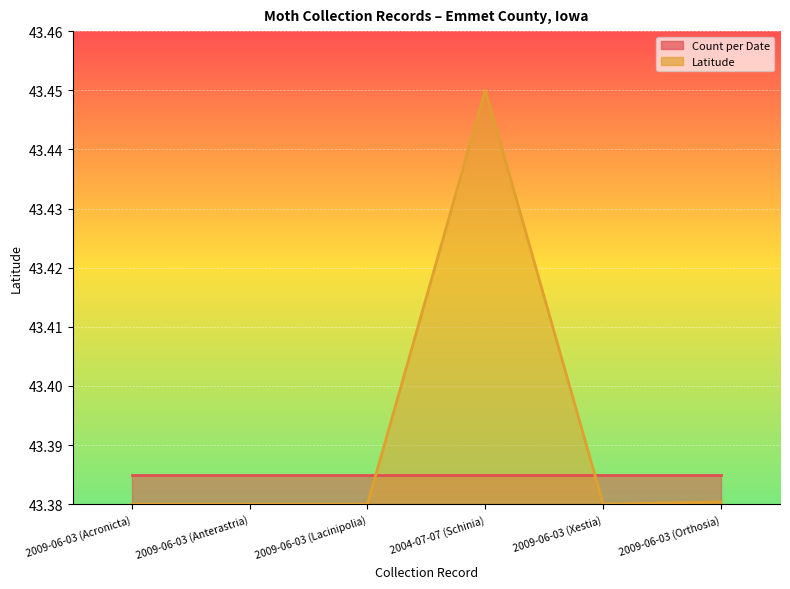

List the labels in order of value, largest first.

2004-07-07 (Schinia), 2009-06-03 (Orthosia), 2009-06-03 (Acronicta), 2009-06-03 (Anterastria), 2009-06-03 (Lacinipolia), 2009-06-03 (Xestia)